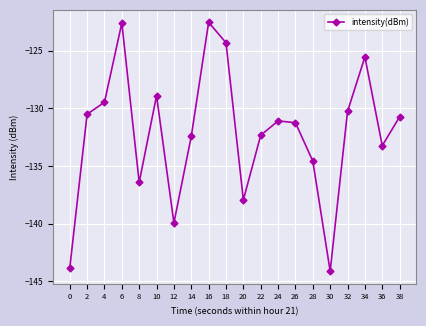

True or false: the data shows -82.5 at 14.

False